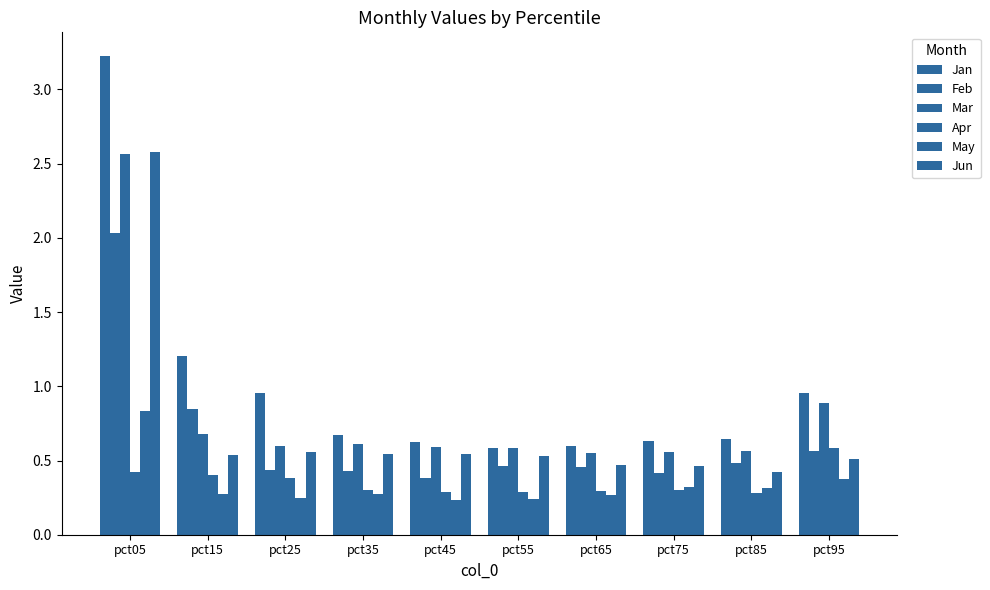

How many data points does each series have?

10